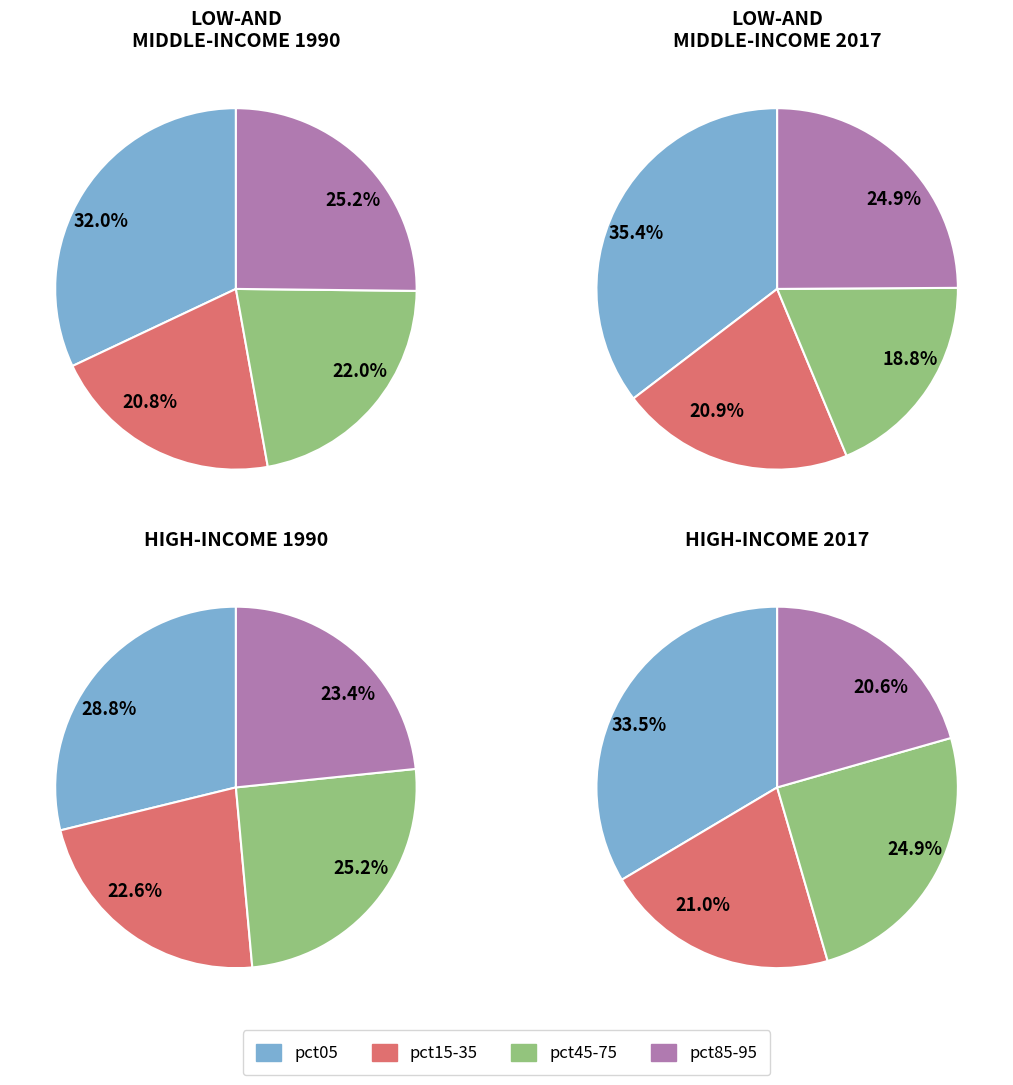

The pct25 slice represents 13% of the pie. True or false?

False